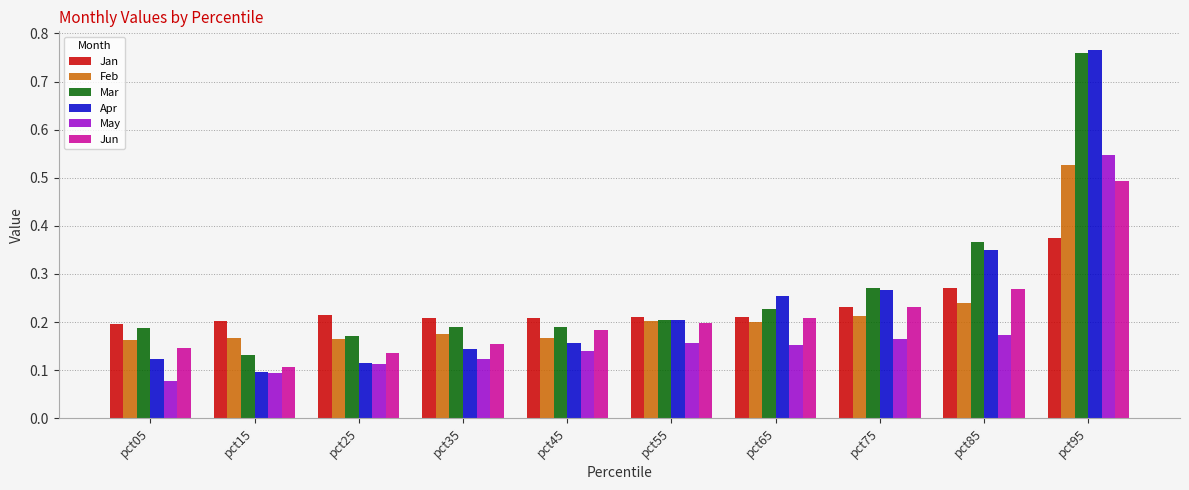

How many May values are between 0 and 1?

10